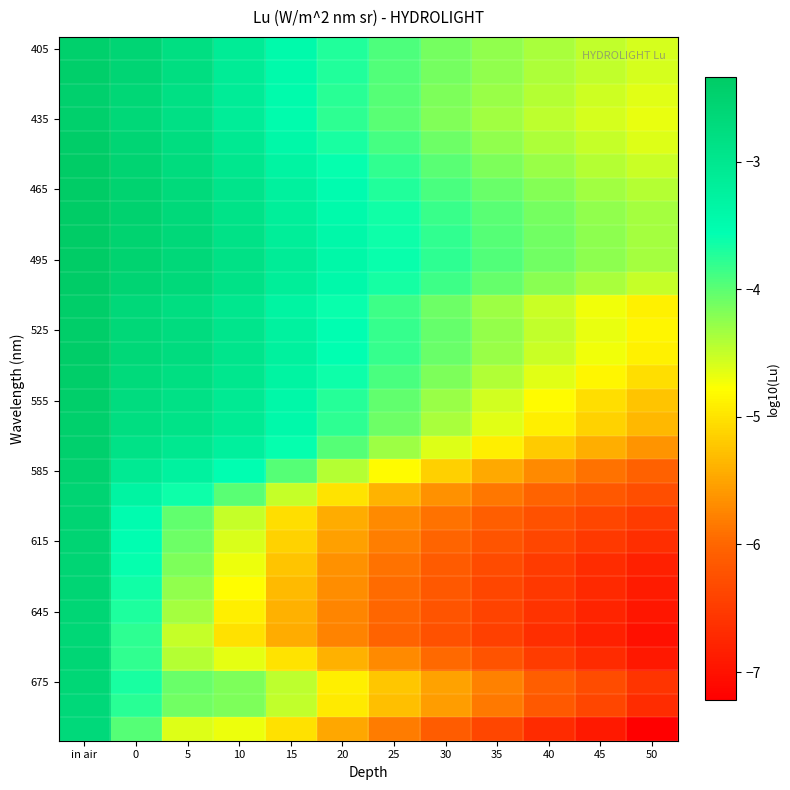

Which category has the highest value across all series?

in air